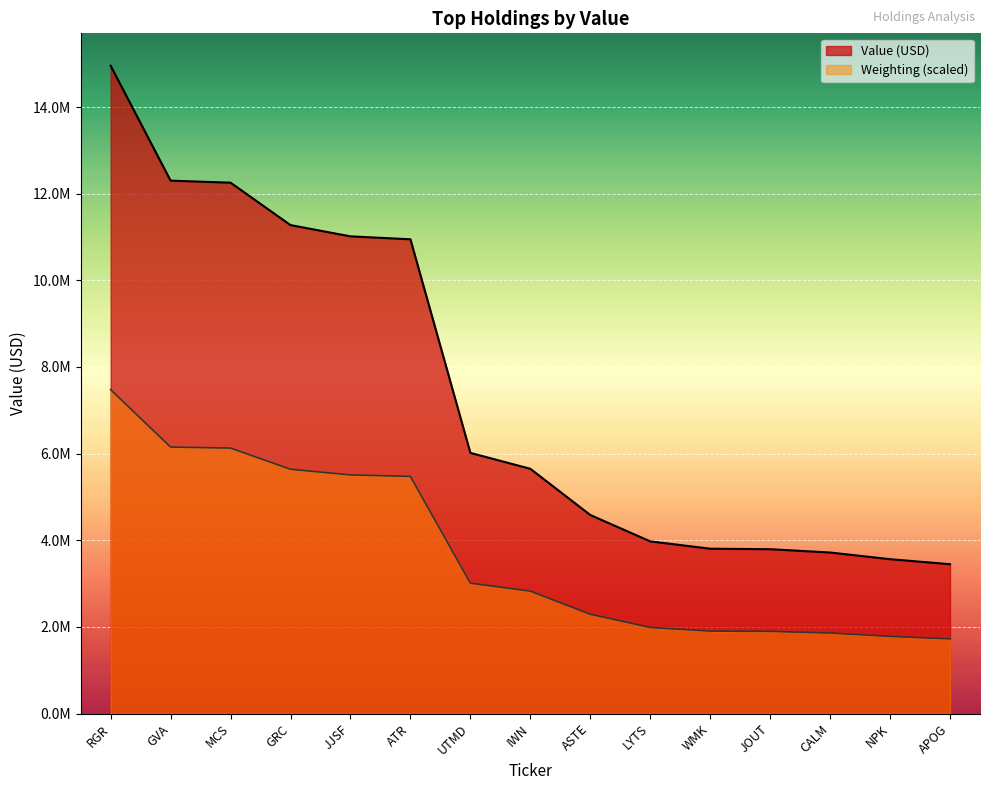

How many data points are less than 5650000?

7